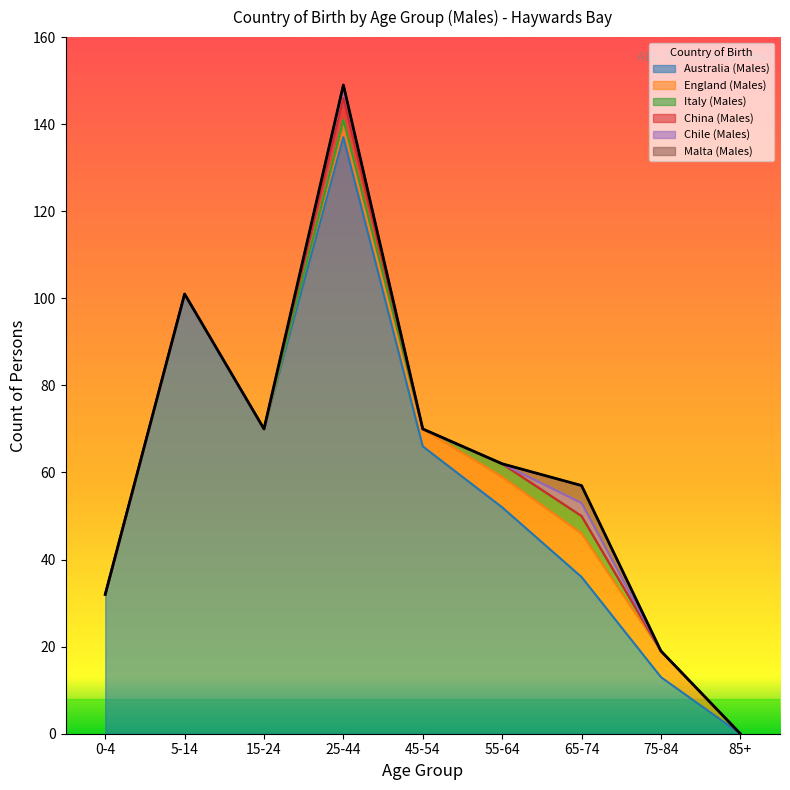

What is the difference between the maximum and minimum values in the England (Males) series?

10